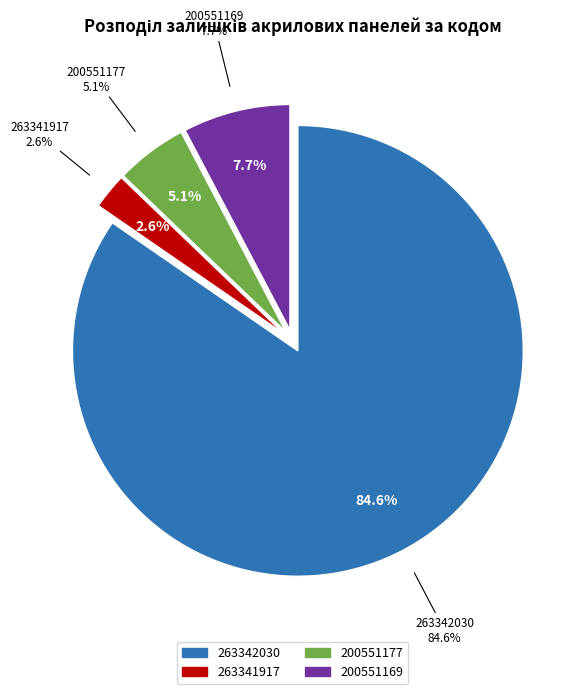

What percentage is NOT represented by 200551177?

94.9%